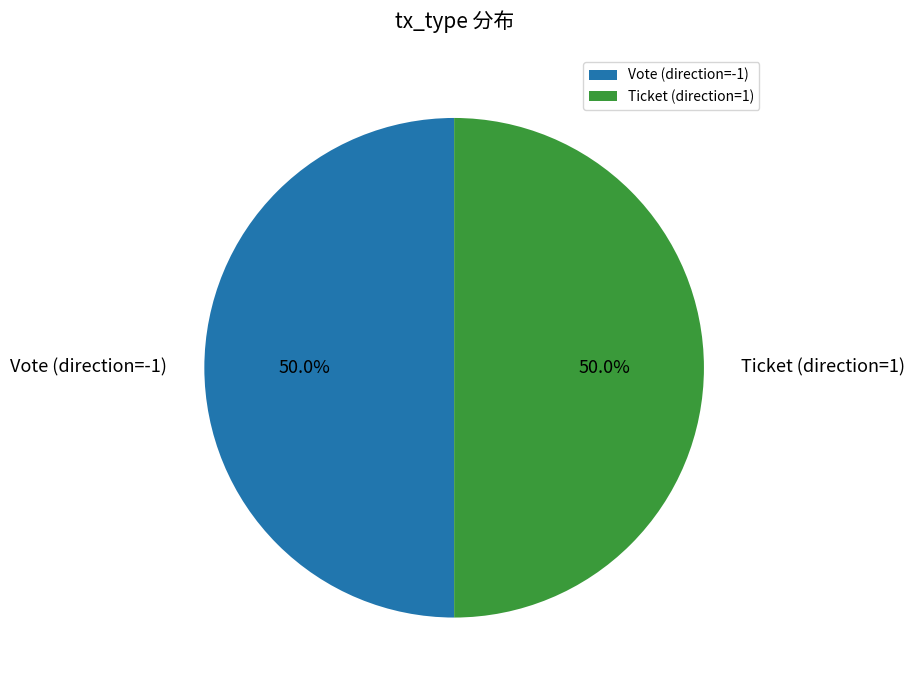

To the nearest percent, what is the difference between the largest and smallest slice percentages?

0%